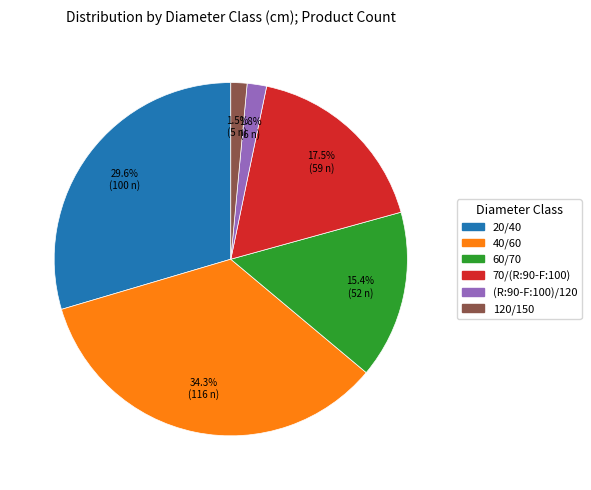

Does 40/60 represent more than half of the total?

No